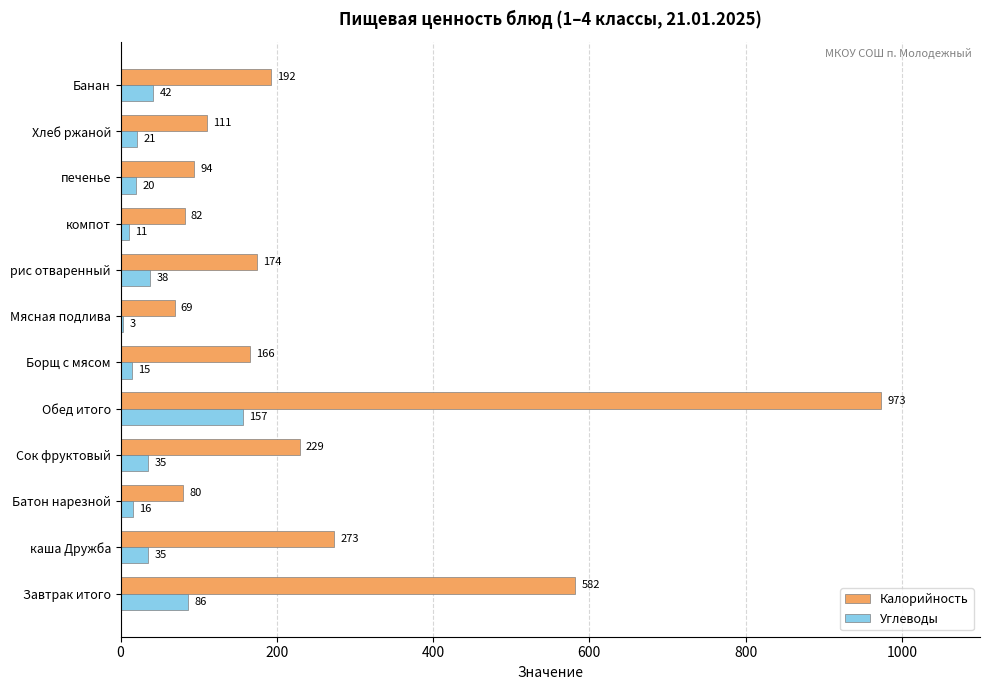

Which category has the highest value in the Калорийность series?

Обед итого